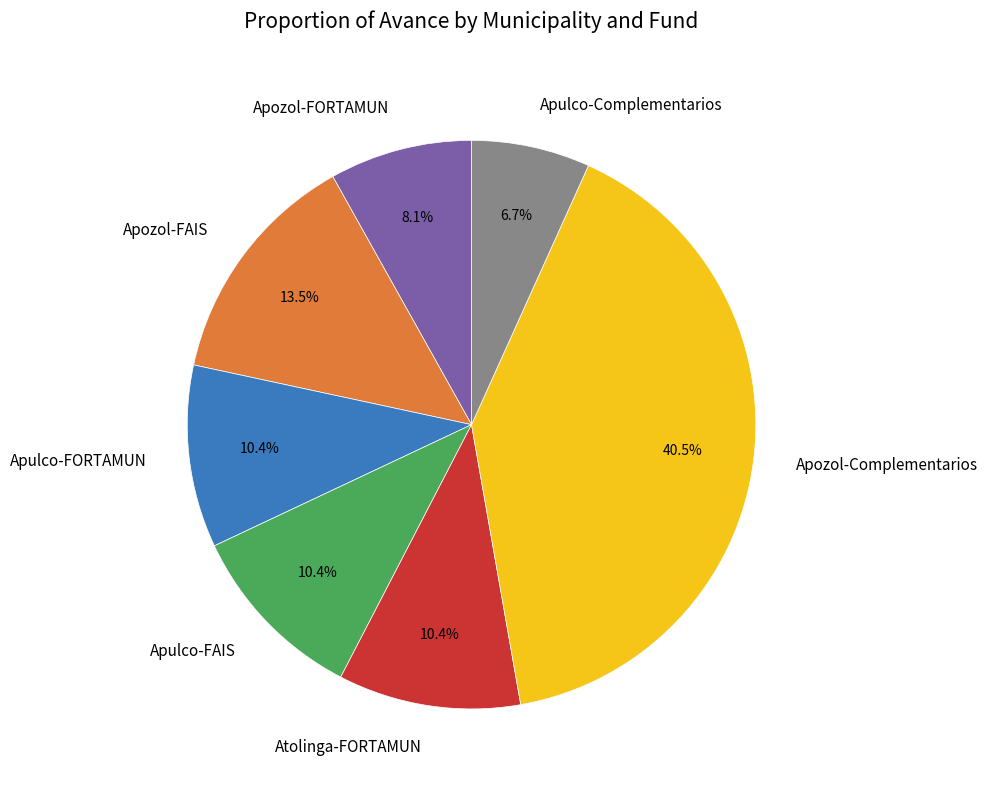

Approximately how many times larger is the value at Apozol-FORTAMUN compared to Apulco-FORTAMUN?

0.8